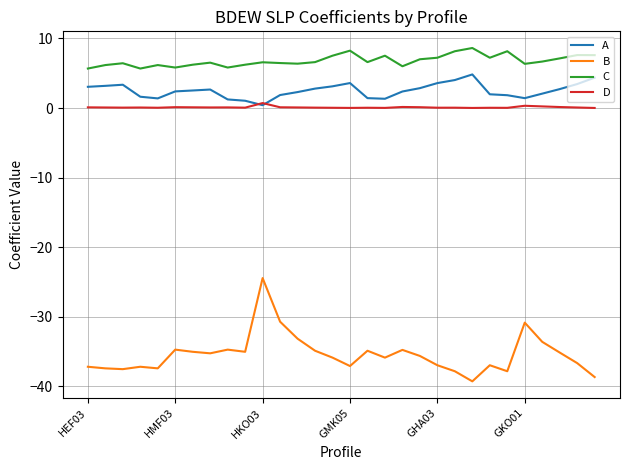

Which series has the widest spread of values?

B